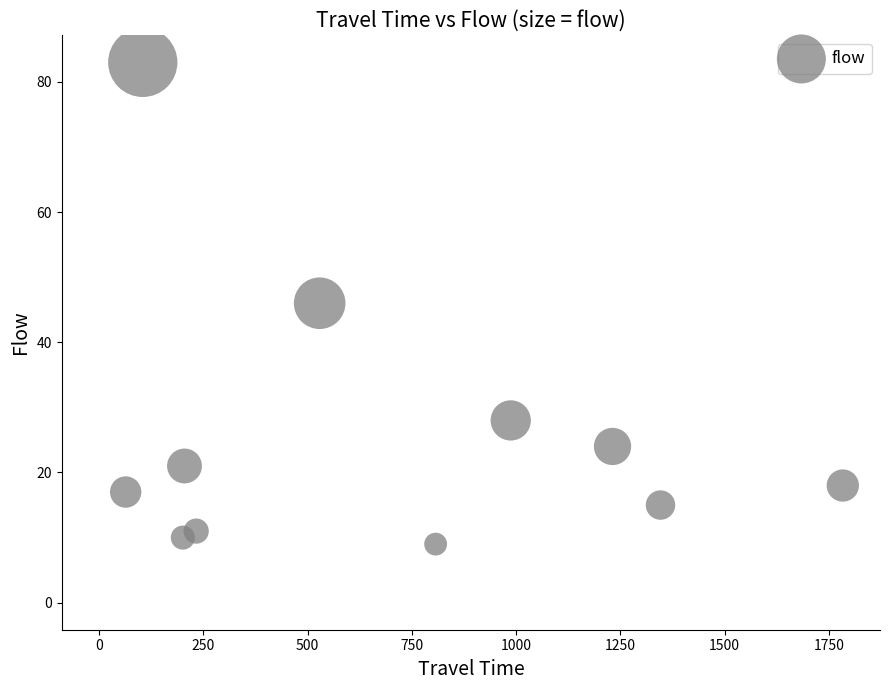

What is the range of Y values (max minus min)?

83